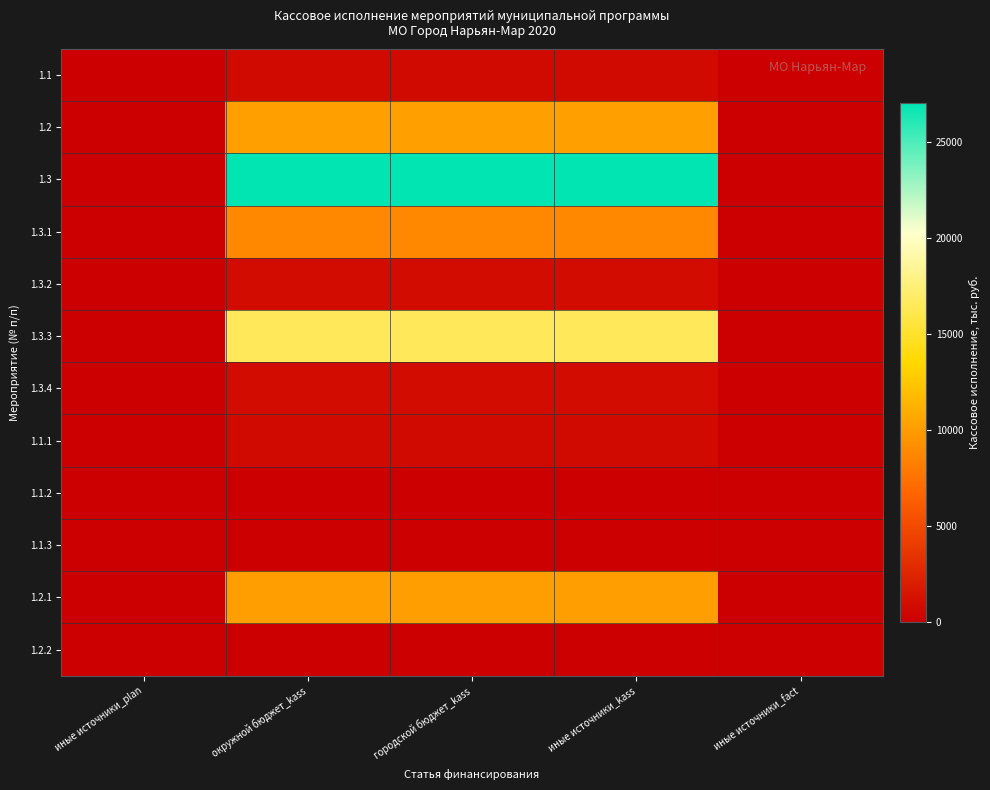

What is the total value across all series at иные источники_kass?

75857.8